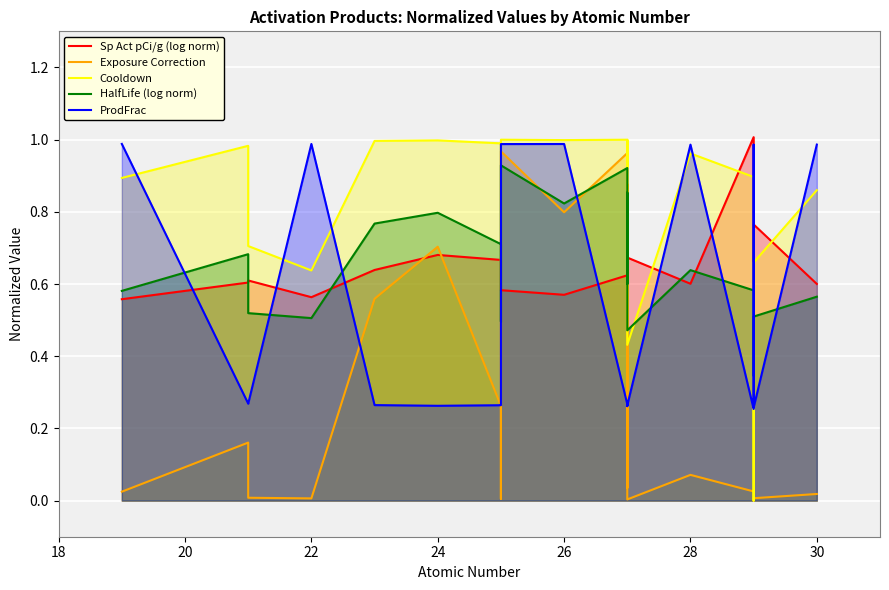

What is the greatest value displayed?

1.0